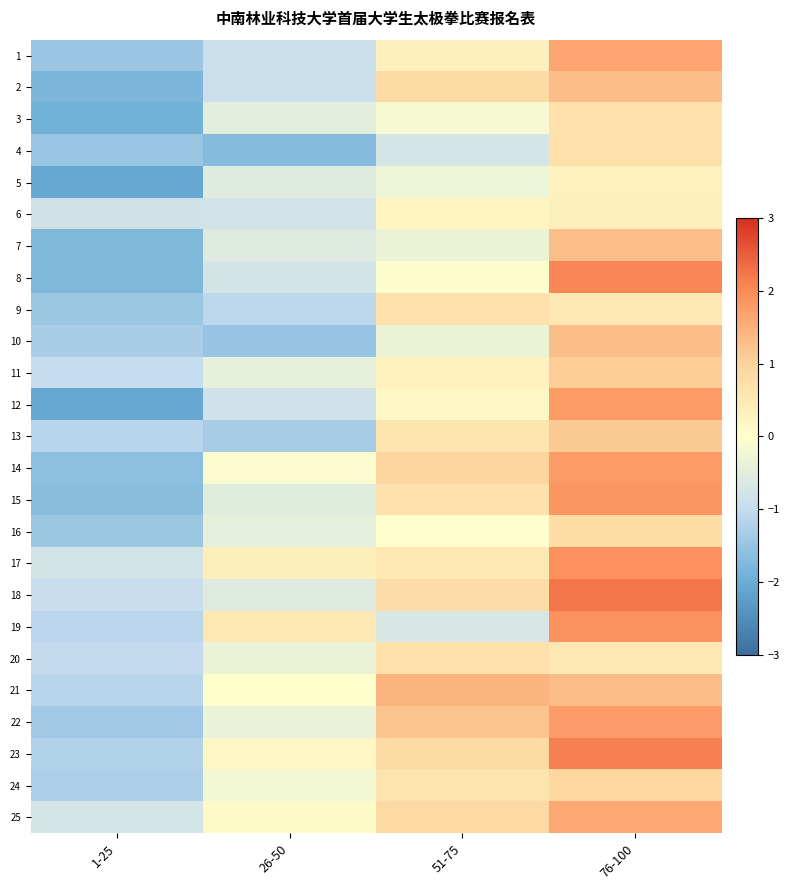

Reading left to right, transcribe all the data shown in this chart.

1: 1-25=-1.5	26-50=-0.9	51-75=0.3	76-100=1.6
2: 1-25=-1.8	26-50=-0.9	51-75=0.8	76-100=1.3
3: 1-25=-1.9	26-50=-0.5	51-75=-0.1	76-100=0.7
4: 1-25=-1.5	26-50=-1.7	51-75=-0.7	76-100=0.7
5: 1-25=-2.1	26-50=-0.6	51-75=-0.3	76-100=0.3
6: 1-25=-0.8	26-50=-0.8	51-75=0.2	76-100=0.3
7: 1-25=-1.8	26-50=-0.6	51-75=-0.4	76-100=1.3
8: 1-25=-1.8	26-50=-0.8	51-75=-0.0	76-100=2.1
9: 1-25=-1.4	26-50=-1.1	51-75=0.7	76-100=0.6
10: 1-25=-1.3	26-50=-1.5	51-75=-0.3	76-100=1.3
11: 1-25=-1.0	26-50=-0.4	51-75=0.3	76-100=1.1
12: 1-25=-2.1	26-50=-0.8	51-75=0.2	76-100=1.8
13: 1-25=-1.1	26-50=-1.3	51-75=0.6	76-100=1.1
14: 1-25=-1.6	26-50=-0.1	51-75=1.0	76-100=1.8
15: 1-25=-1.6	26-50=-0.5	51-75=0.7	76-100=1.9
16: 1-25=-1.4	26-50=-0.4	51-75=-0.0	76-100=0.8
17: 1-25=-0.8	26-50=0.4	51-75=0.5	76-100=1.9
18: 1-25=-0.9	26-50=-0.6	51-75=0.8	76-100=2.2
19: 1-25=-1.1	26-50=0.6	51-75=-0.7	76-100=1.9
20: 1-25=-1.0	26-50=-0.3	51-75=0.7	76-100=0.5
21: 1-25=-1.1	26-50=0.0	51-75=1.4	76-100=1.3
22: 1-25=-1.4	26-50=-0.4	51-75=1.2	76-100=1.8
23: 1-25=-1.2	26-50=0.2	51-75=0.8	76-100=2.1
24: 1-25=-1.3	26-50=-0.2	51-75=0.6	76-100=0.9
25: 1-25=-0.7	26-50=0.1	51-75=0.9	76-100=1.6